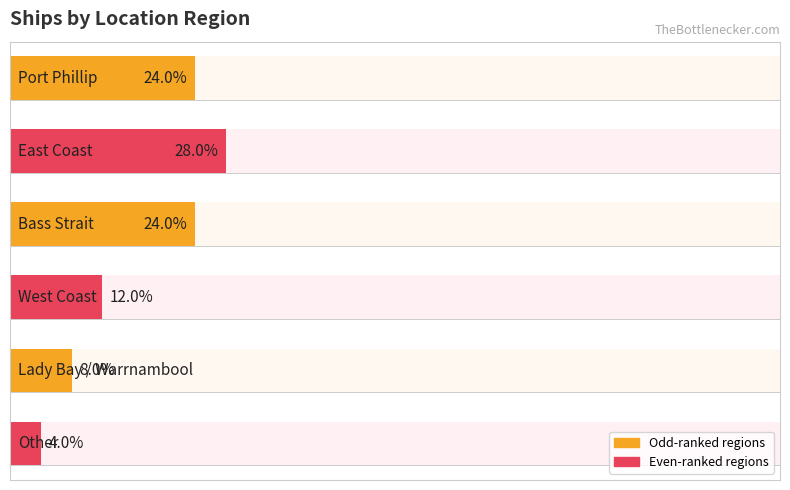

Does the chart contain any negative values?

No